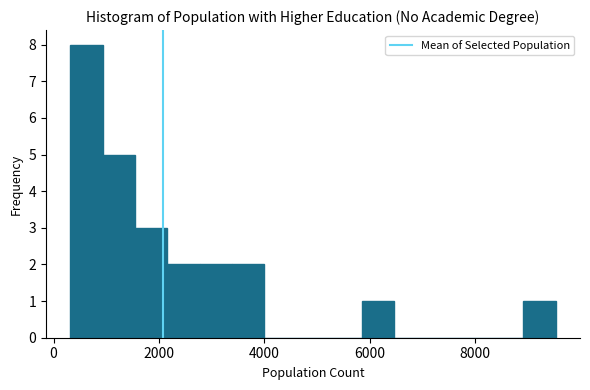

Read against the x-axis, roughly where is the centre of the tallest bar?

600